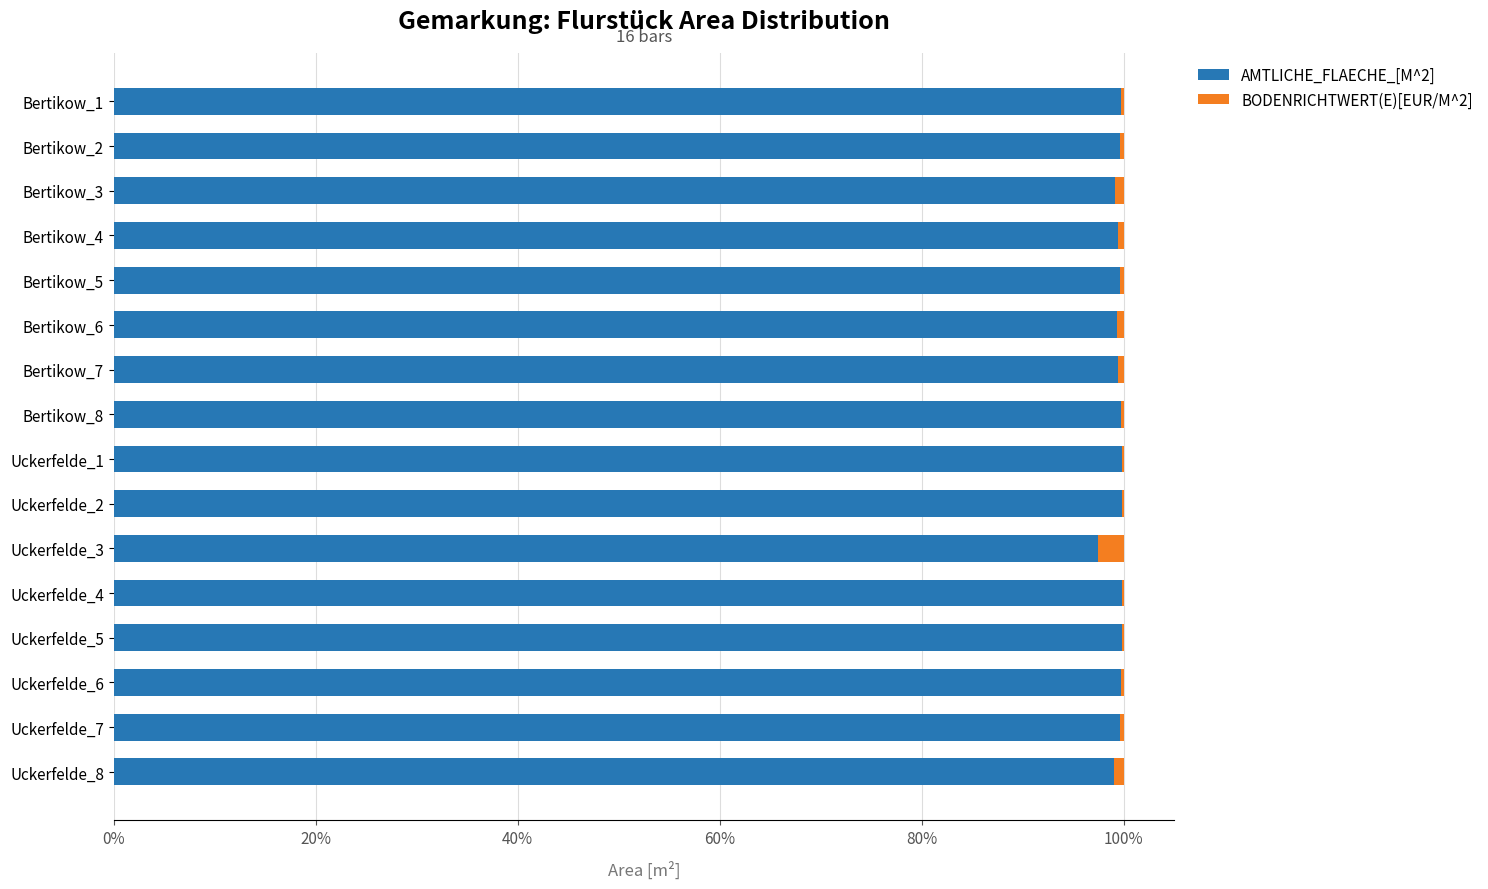

What is the maximum value for AMTLICHE_FLAECHE_[M^2]?

99.9